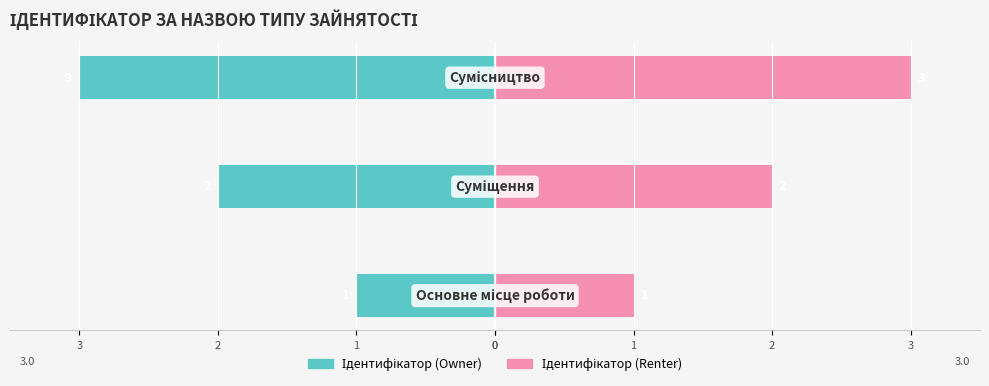

Does the chart contain stacked bars?

No